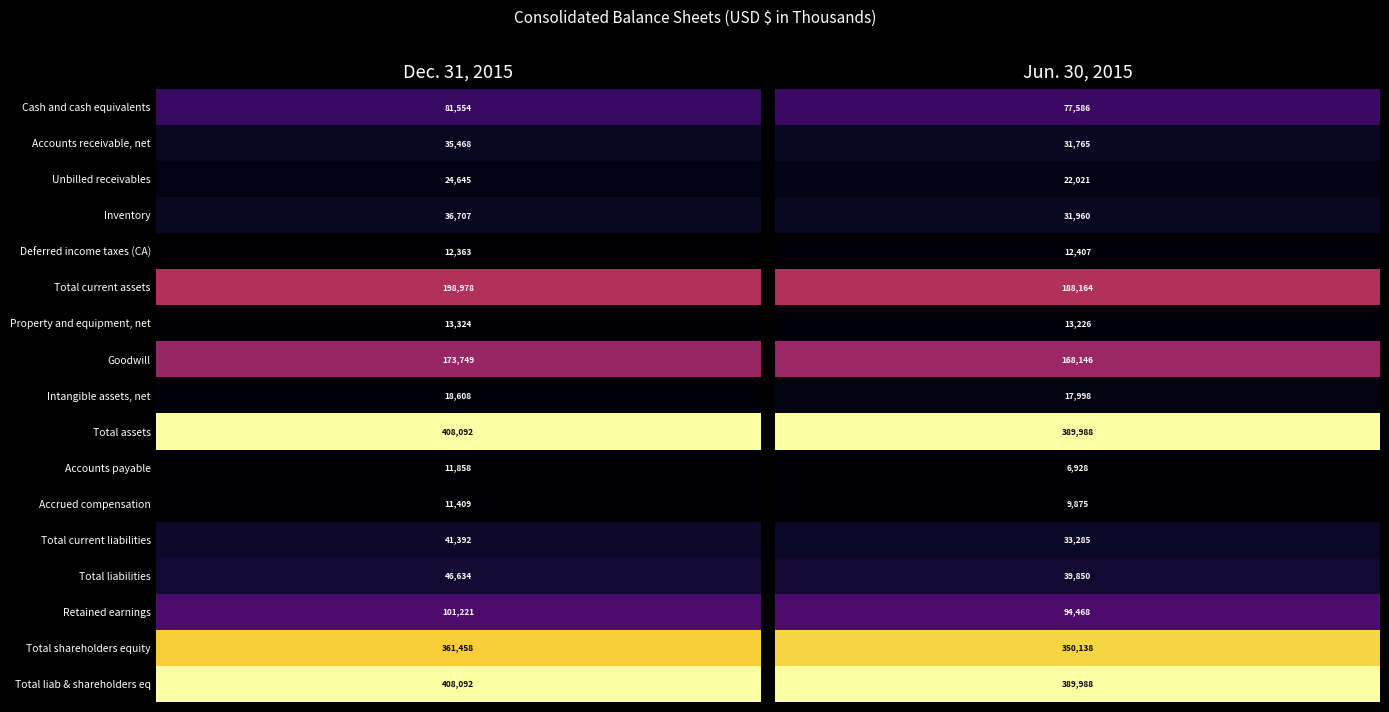

List the labels in order of Total shareholders equity value, smallest first.

1, 0